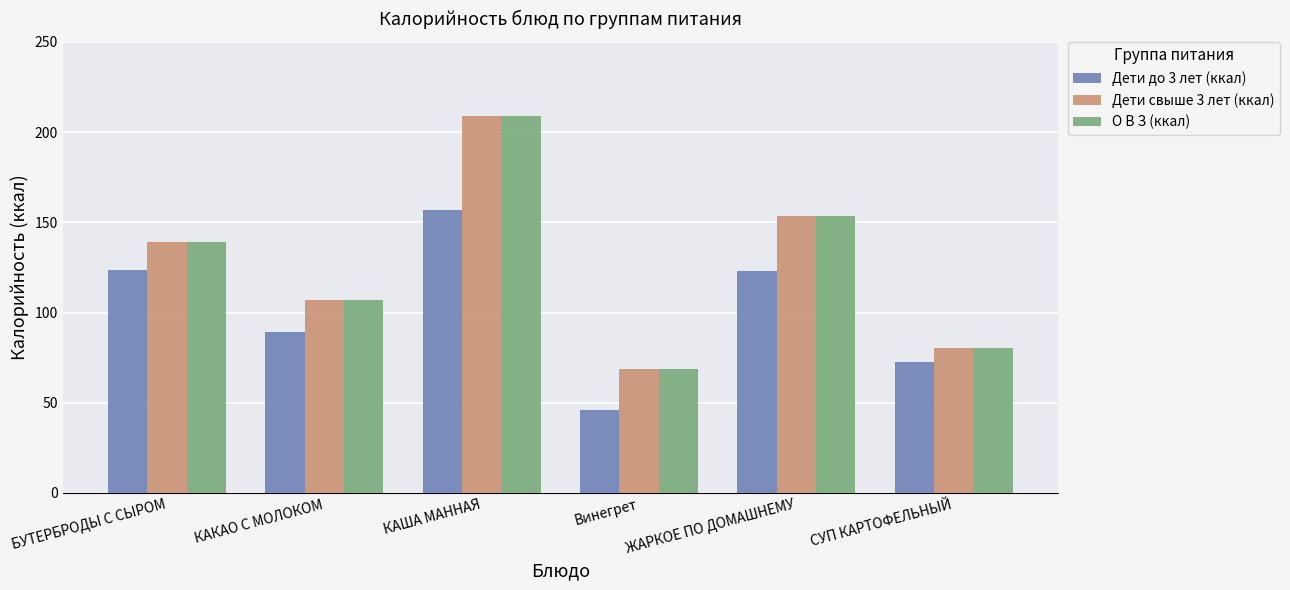

How many groups of bars are there?

6